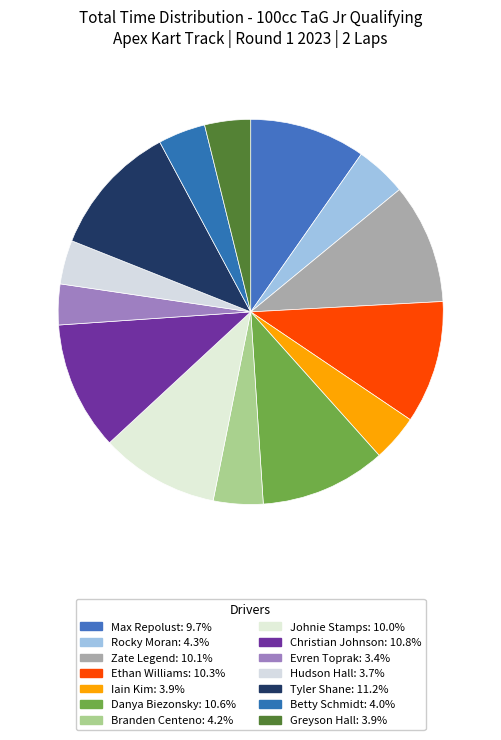

Does any single category account for the majority?

No